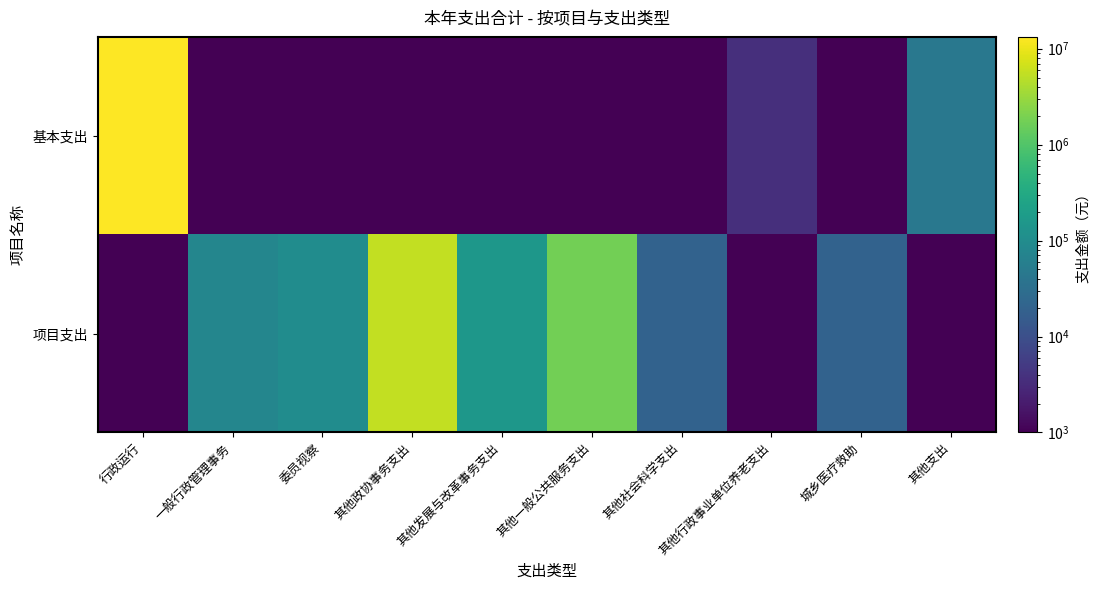

What is the difference between the highest and lowest values at 其他社会科学支出?

19000.0